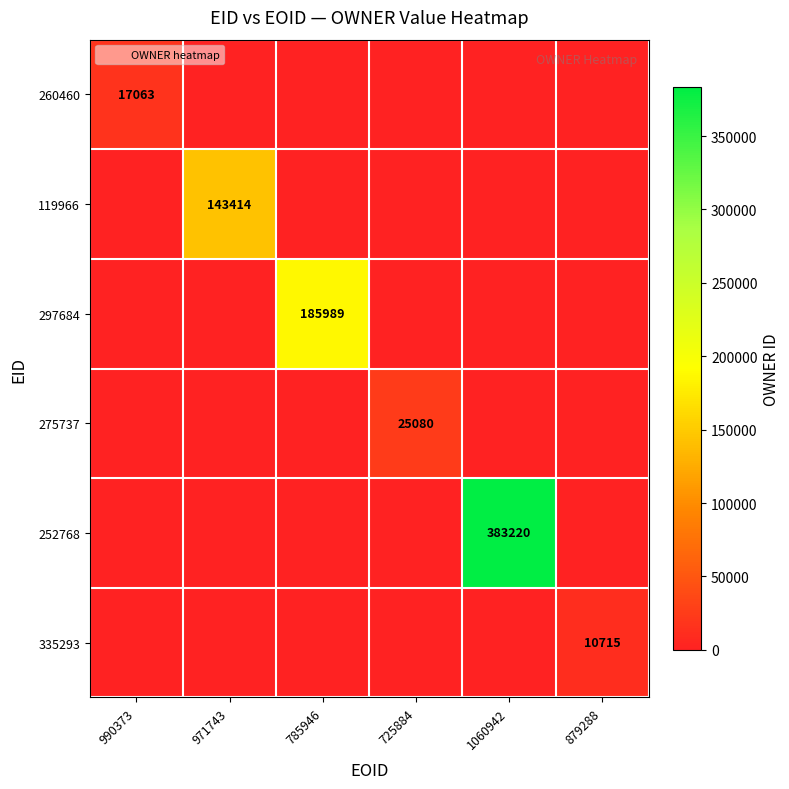

What is the difference between the maximum and second lowest values in the 297684 series?

185989